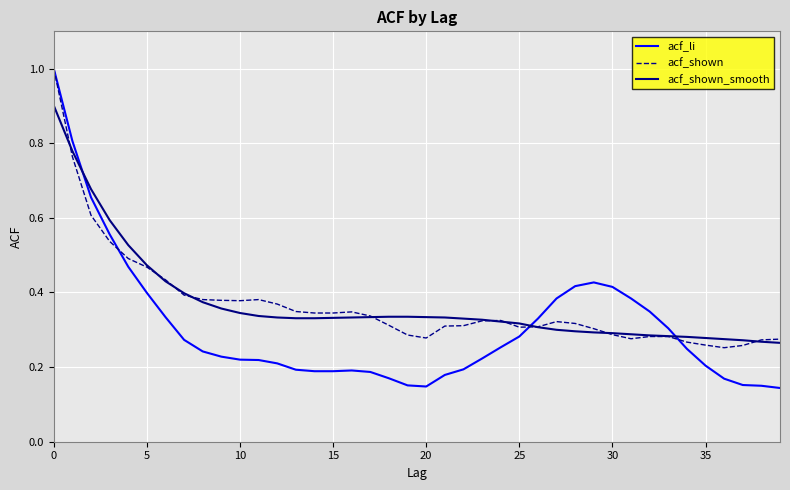

Which series has the widest spread of values?

acf_li